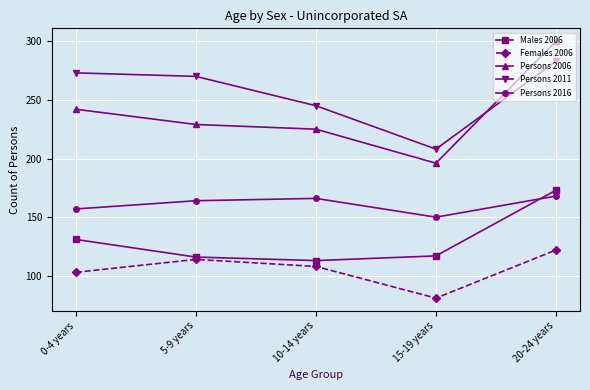

What is the minimum value shown in the chart?

81